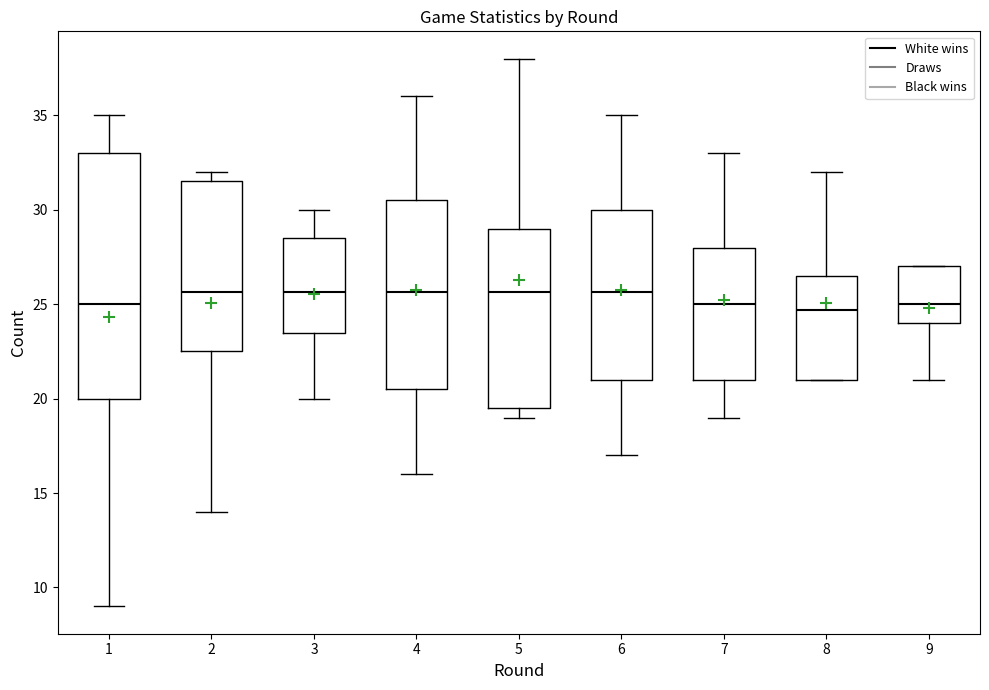

Reading left to right, transcribe this box plot: for each box, give where its median line is, the range the box spans, and where its two whiskers end, as read against the y-axis. The values are not printed on the chart, so give them approximately, as read against the axis.

1: median 25.0, box 20.0 to 33.0, whiskers 9.0 to 35.0
2: median 25.5, box 22.5 to 31.5, whiskers 14.0 to 32.0
3: median 25.5, box 23.5 to 28.5, whiskers 20.0 to 30.0
4: median 25.5, box 20.5 to 30.5, whiskers 16.0 to 36.0
5: median 25.5, box 19.5 to 29.0, whiskers 19.0 to 38.0
6: median 25.5, box 21.0 to 30.0, whiskers 17.0 to 35.0
7: median 25.0, box 21.0 to 28.0, whiskers 19.0 to 33.0
8: median 24.5, box 21.0 to 26.5, whiskers 21.0 to 32.0
9: median 25.0, box 24.0 to 27.0, whiskers 21.0 to 27.0